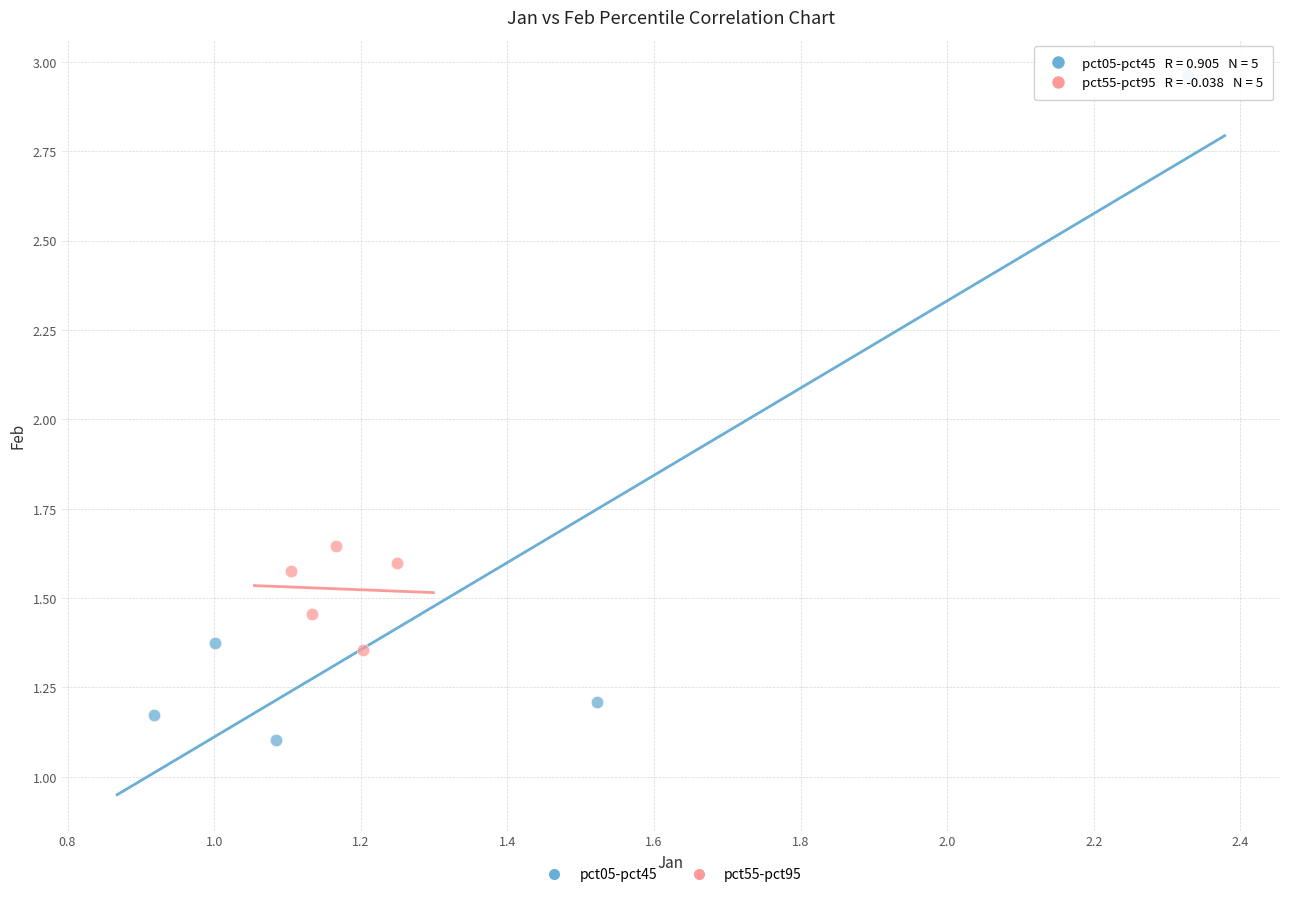

Which series reaches the minimum Y coordinate?

pct05-pct45